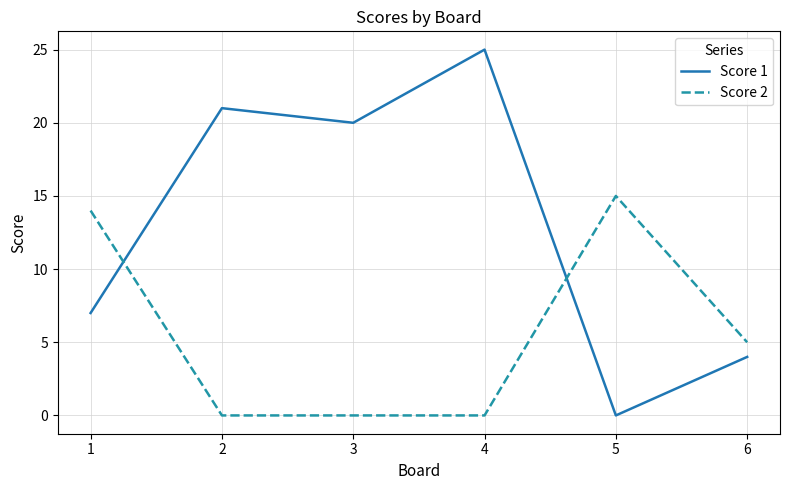

What is the highest value of the Score 1 series?

25